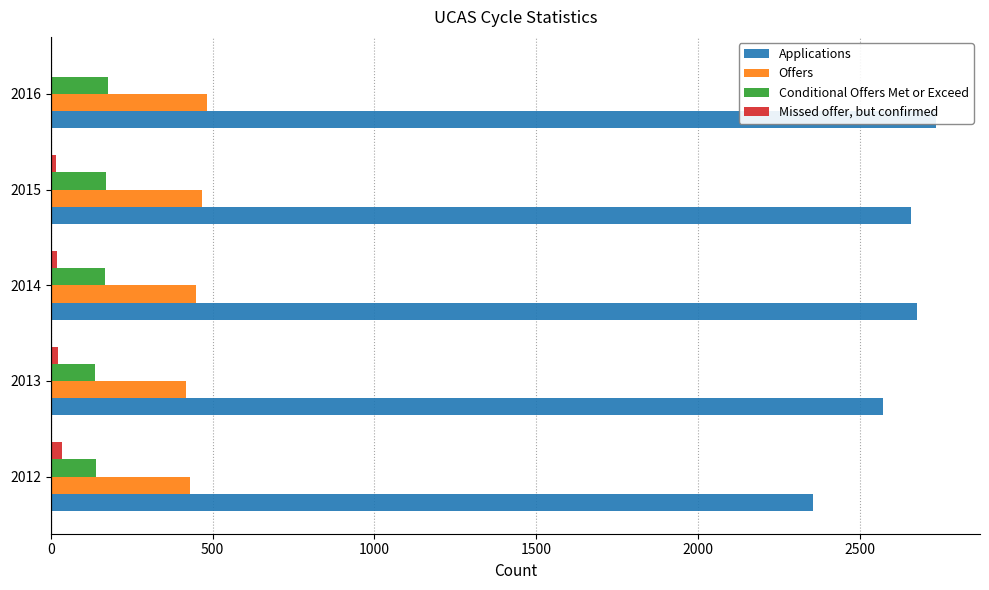

Are the bars grouped side by side (vs. stacked)?

Yes